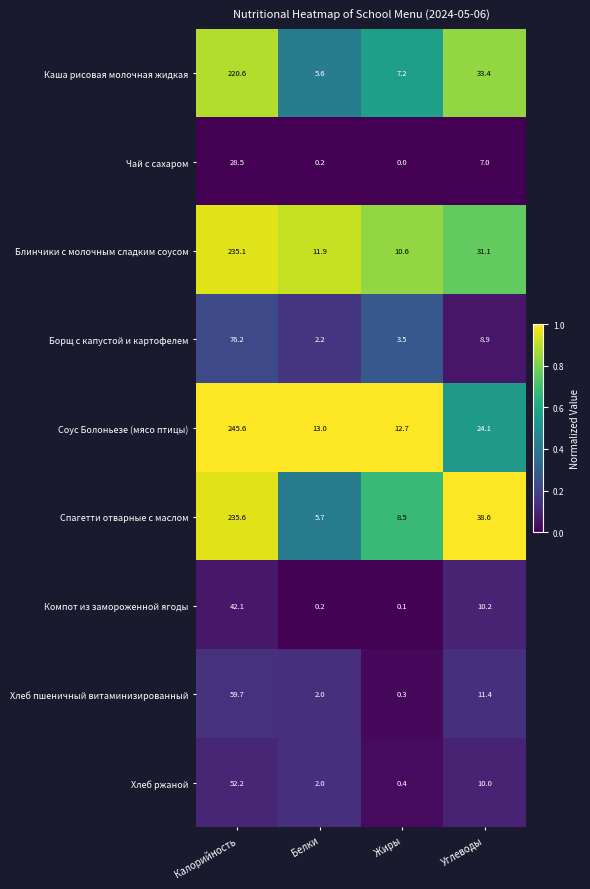

Rank the series by their maximum value, from lowest to highest.

Чай с сахаром, Компот из замороженной ягоды, Хлеб ржаной, Хлеб пшеничный витаминизированный, Борщ с капустой и картофелем, Каша рисовая молочная жидкая, Блинчики с молочным сладким соусом, Спагетти отварные с маслом, Соус Болоньезе (мясо птицы)